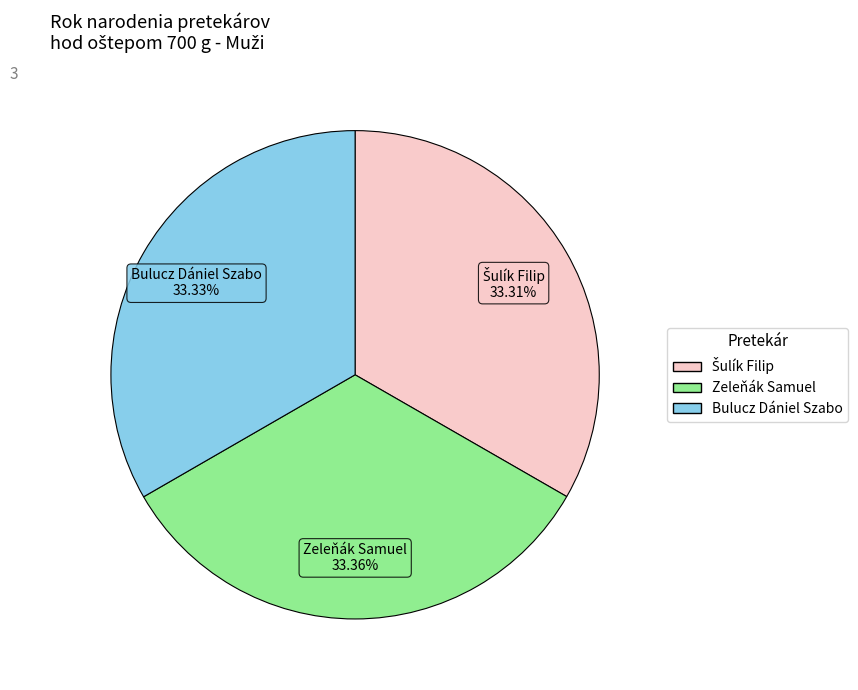

Do Zeleňák Samuel and Bulucz Dániel Szabo together represent more than half of the pie?

Yes